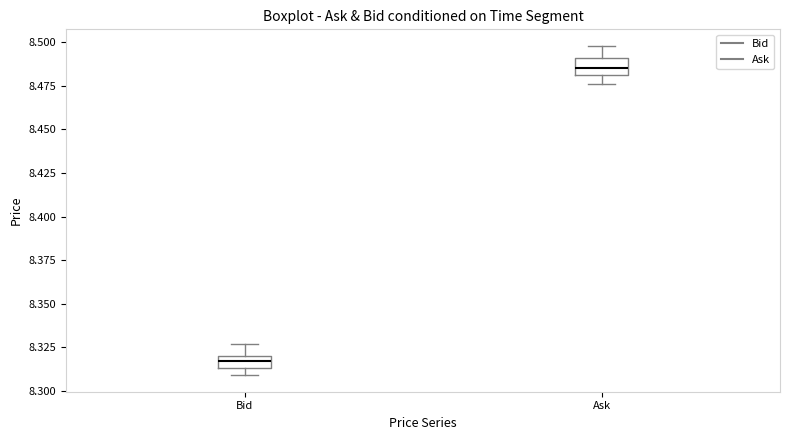

Which box's median line is the highest?

Ask